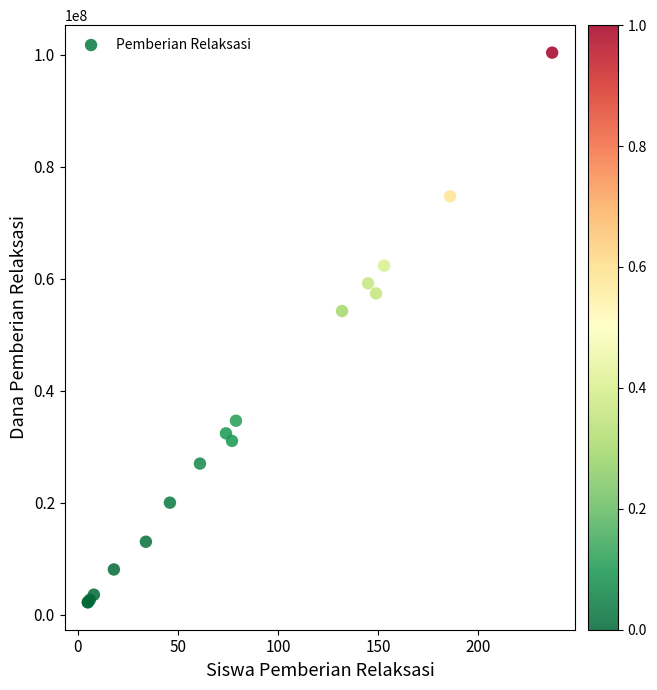

What Y value in the scatter plot is closest to 51300000?

54225000